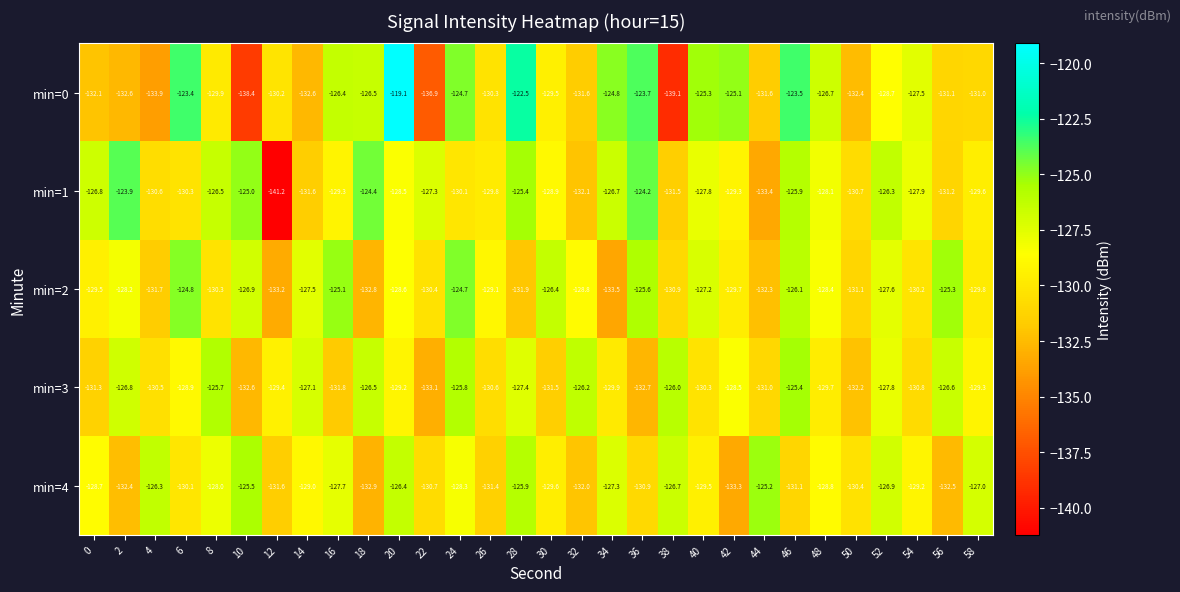

What is the difference between the maximum and minimum values in the min=2 series?

8.8